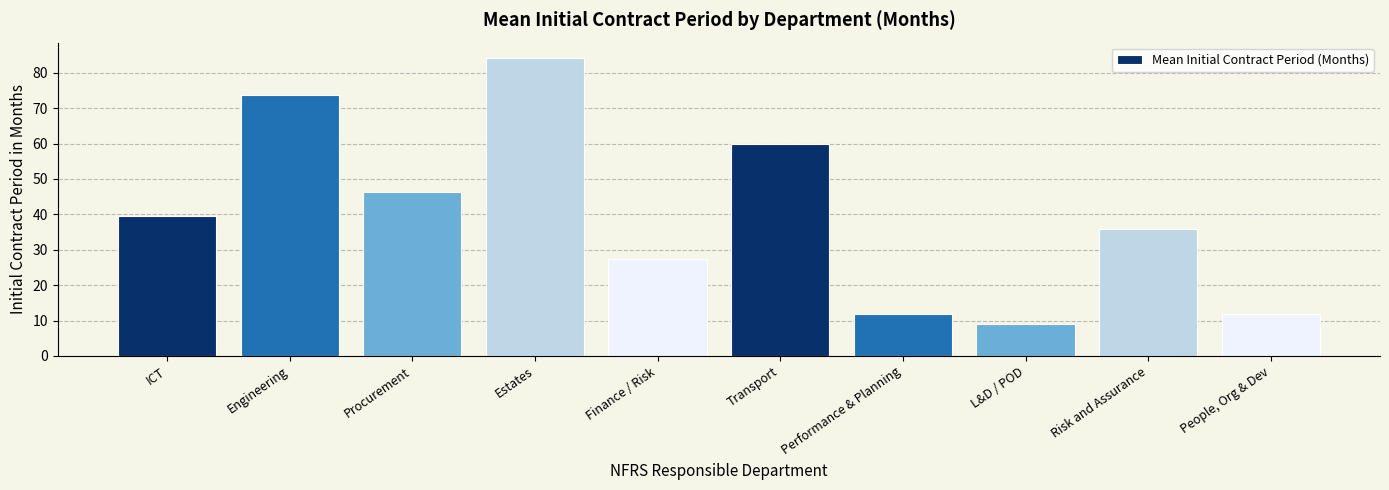

The chart shows a value of 63.3 at Risk and Assurance. True or false?

False